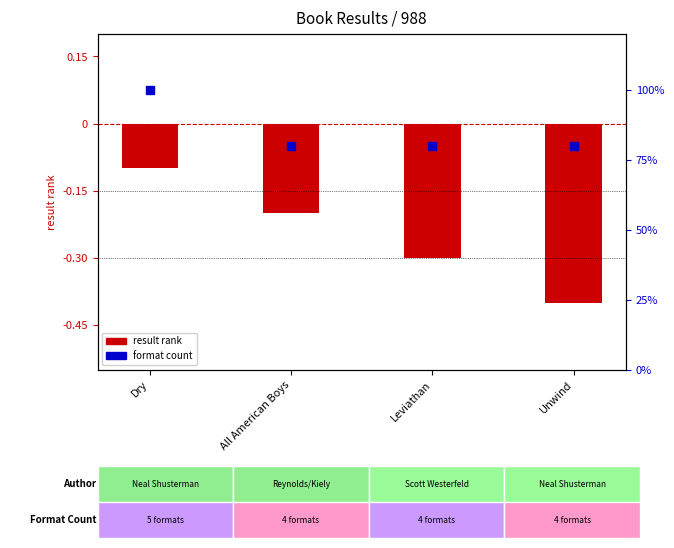

At how many categories does at least one series exceed 17?

4